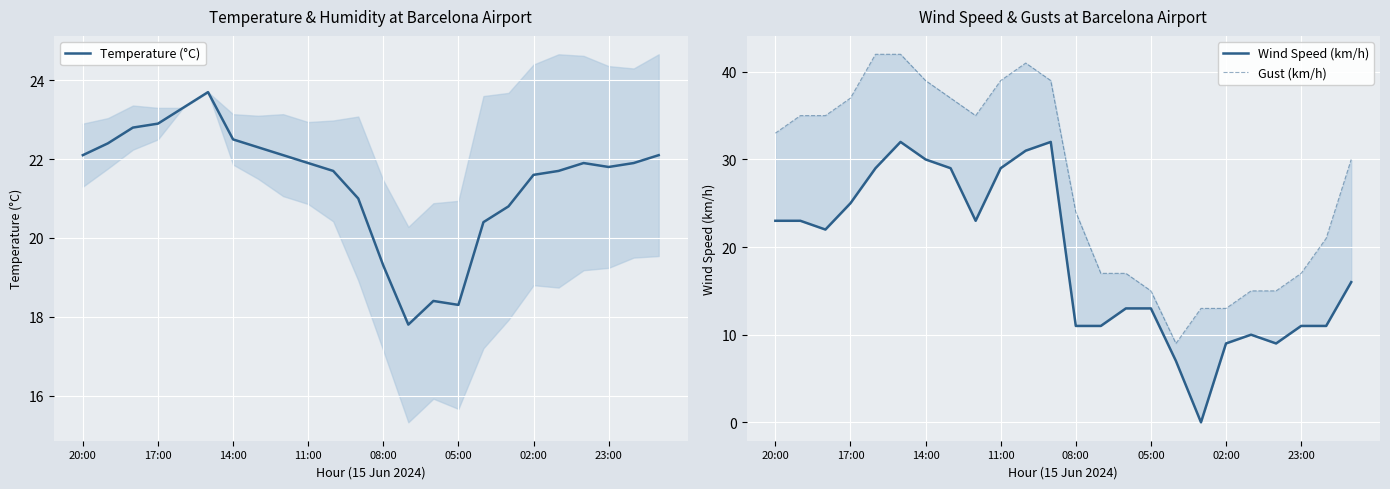

Is it true that Wind Speed (km/h) equals 11.4 at 20:00?

False